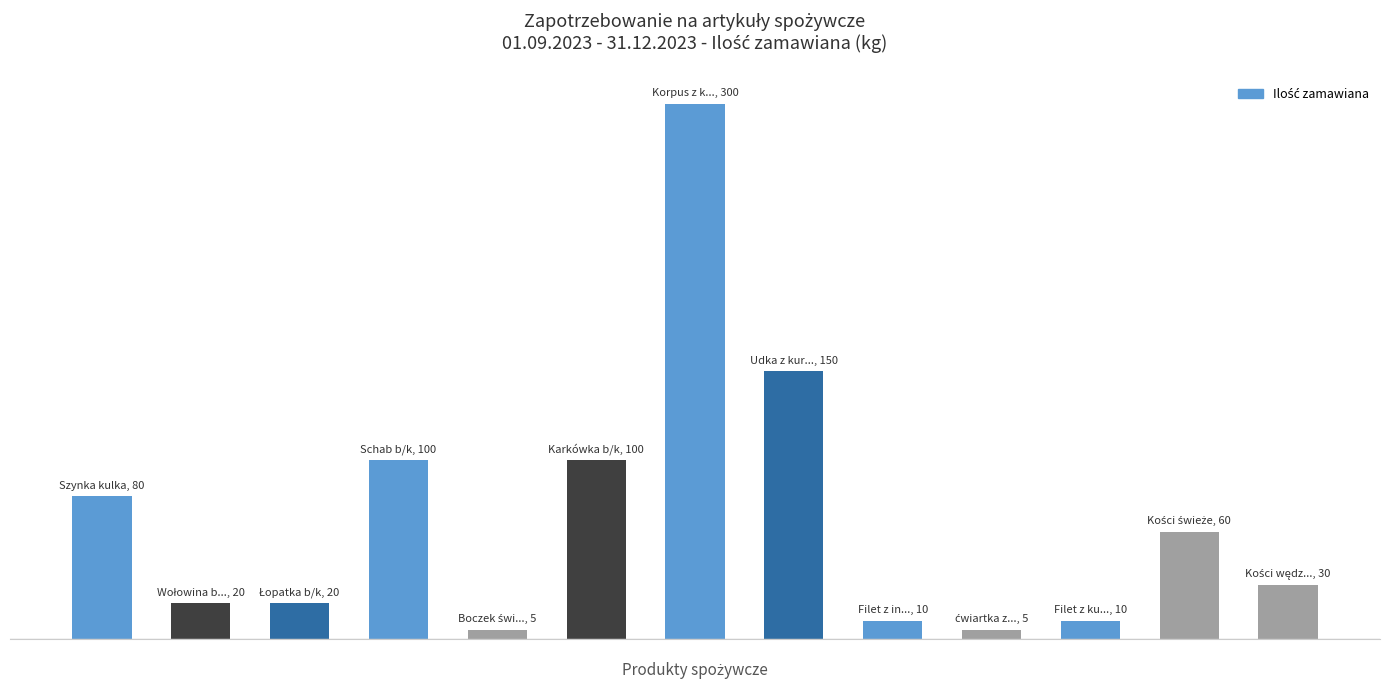

How many values are below 30?

6